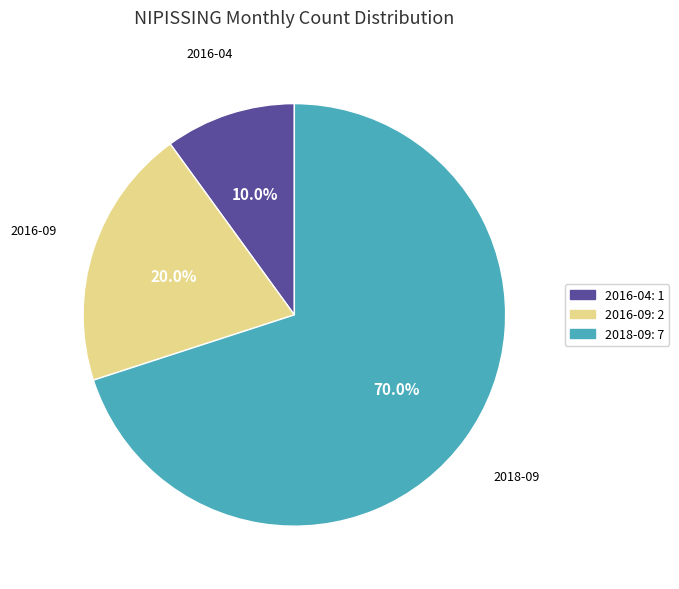

What portion of the pie excludes 2018-09?

30.0%